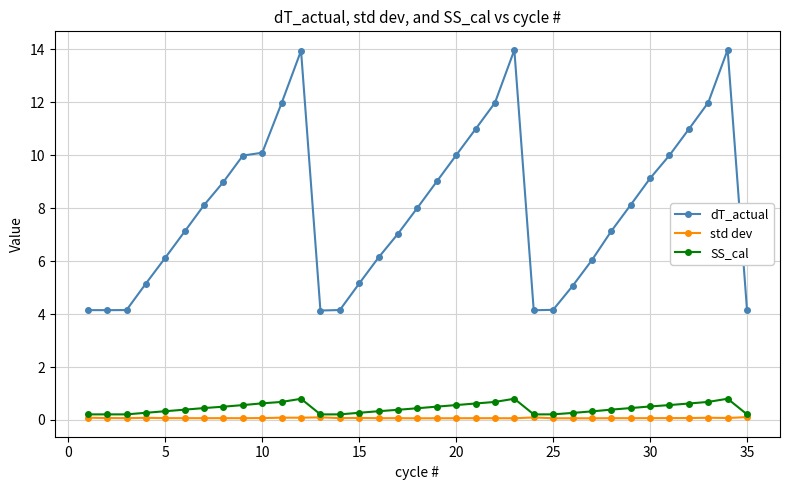

True or false: dT_actual and SS_cal cross at least once.

False